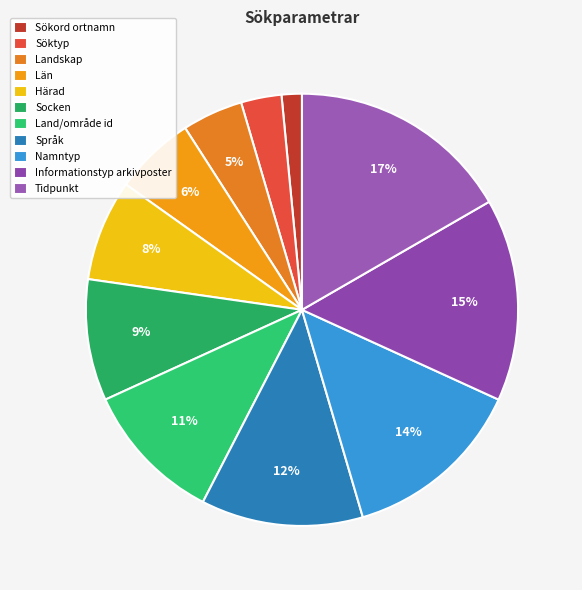

Does Språk account for over 50% of the chart?

No